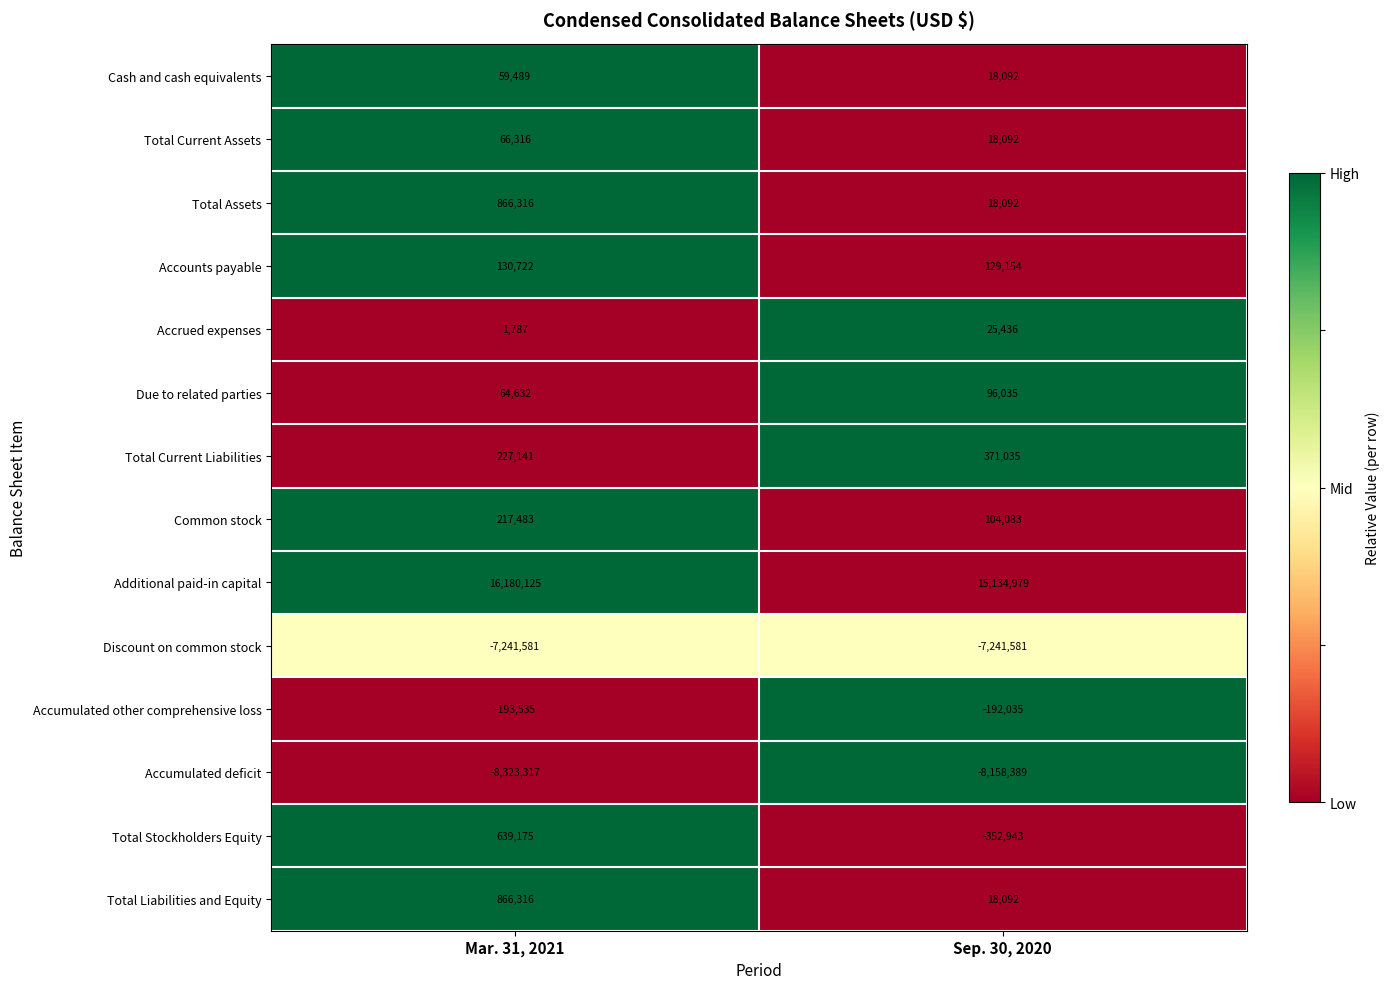

The Total Liabilities and Equity series shows 1558011 at Mar. 31, 2021. True or false?

False